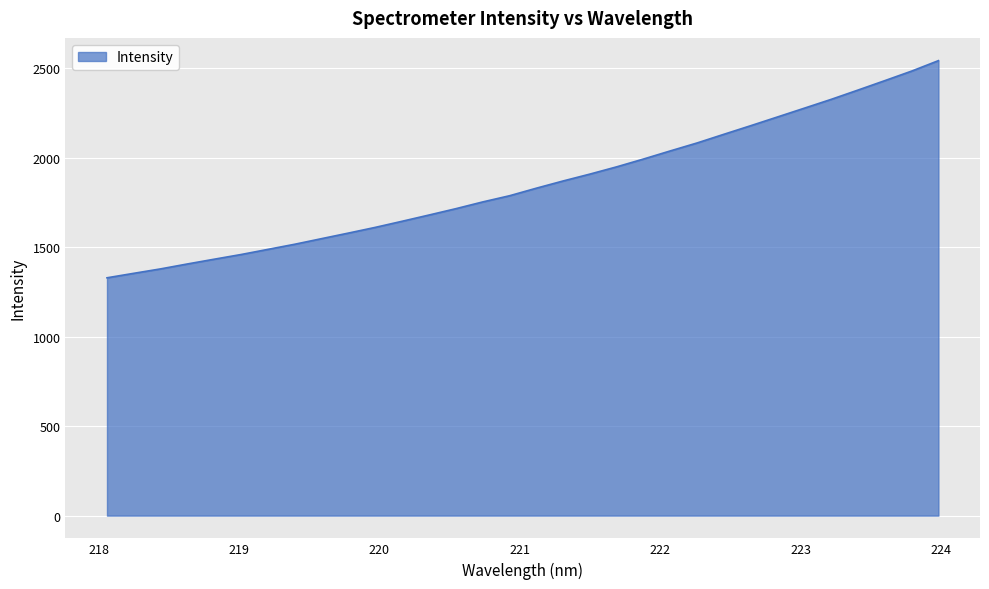

What is the maximum value shown in the chart?

2541.5